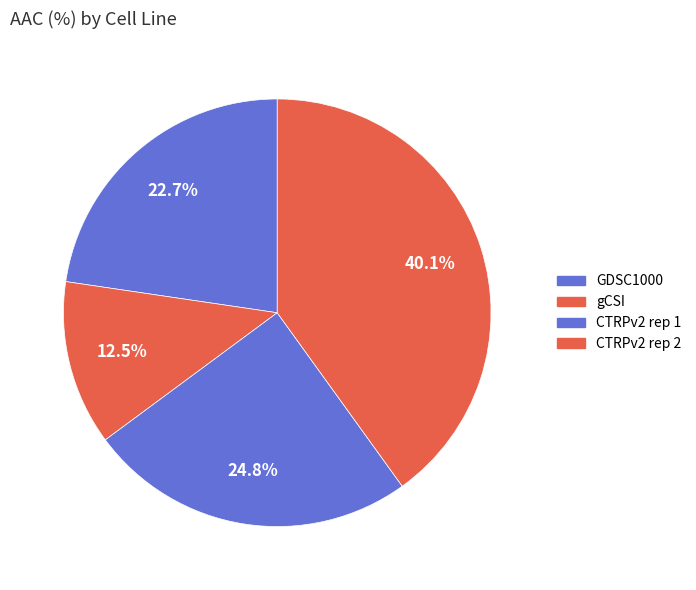

Is it true that GDSC1000 is 32% of the pie?

False